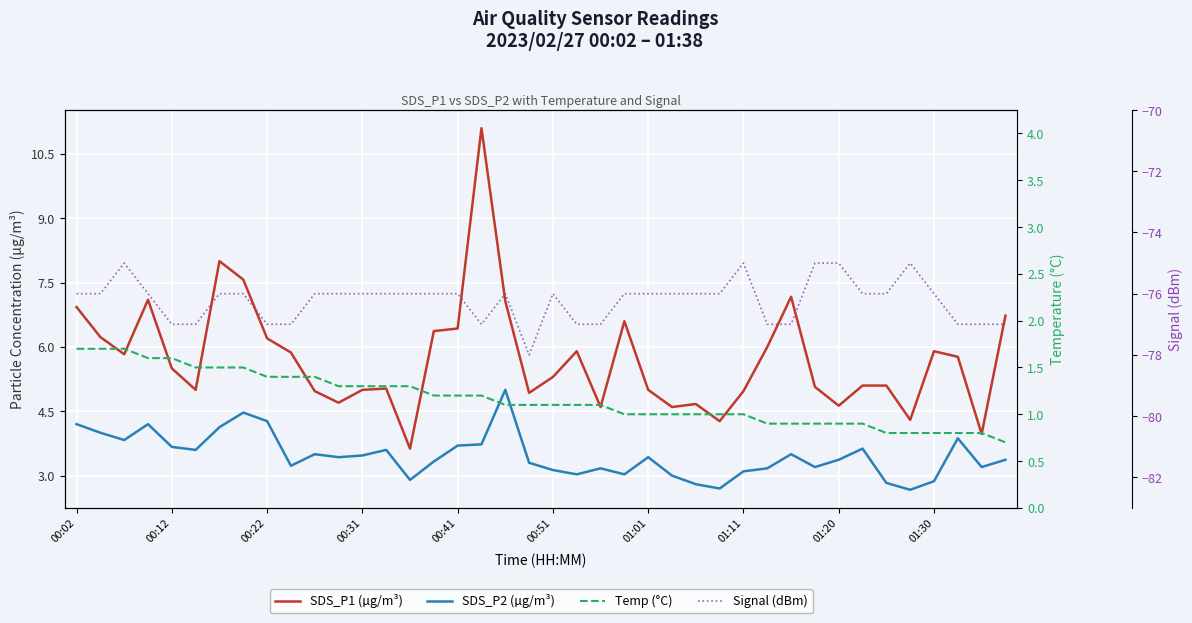

Reading right to left, extract all data points from this chart.

SDS_P1 (µg/m³): 6.7	4.0	5.8	5.9	4.3	5.1	5.1	4.6	5.1	7.2	6.0	5.0	4.3	4.7	4.6	5.0	6.6	4.6	5.9	5.3	4.9	7.1	11.1	6.4	6.4	3.6	5.0	5.0	4.7	5.0	5.9	6.2	7.6	8.0	5.0	5.5	7.1	5.8	6.2	6.9
SDS_P2 (µg/m³): 3.4	3.2	3.9	2.9	2.7	2.8	3.6	3.4	3.2	3.5	3.2	3.1	2.7	2.8	3.0	3.4	3.0	3.2	3.0	3.1	3.3	5.0	3.7	3.7	3.3	2.9	3.6	3.5	3.4	3.5	3.2	4.3	4.5	4.1	3.6	3.7	4.2	3.8	4.0	4.2
Temp (°C): 0.7	0.8	0.8	0.8	0.8	0.8	0.9	0.9	0.9	0.9	0.9	1.0	1.0	1.0	1.0	1.0	1.0	1.1	1.1	1.1	1.1	1.1	1.2	1.2	1.2	1.3	1.3	1.3	1.3	1.4	1.4	1.4	1.5	1.5	1.5	1.6	1.6	1.7	1.7	1.7
Signal (dBm): -77.0	-77.0	-77.0	-76.0	-75.0	-76.0	-76.0	-75.0	-75.0	-77.0	-77.0	-75.0	-76.0	-76.0	-76.0	-76.0	-76.0	-77.0	-77.0	-76.0	-78.0	-76.0	-77.0	-76.0	-76.0	-76.0	-76.0	-76.0	-76.0	-76.0	-77.0	-77.0	-76.0	-76.0	-77.0	-77.0	-76.0	-75.0	-76.0	-76.0